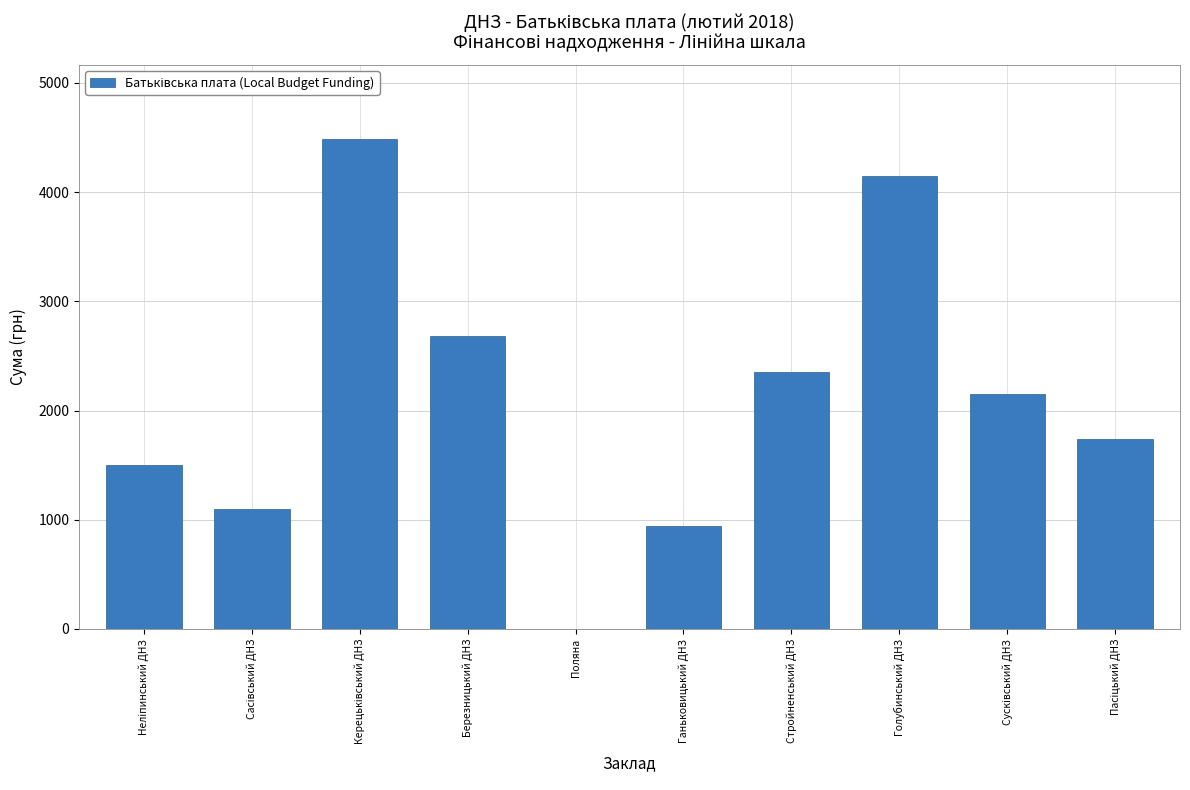

Reading right to left, list all the values displayed in this chart.

1736.4	2148.3	4148.7	2351.6	939.9	0.0	2678.9	4488.9	1095.0	1504.4